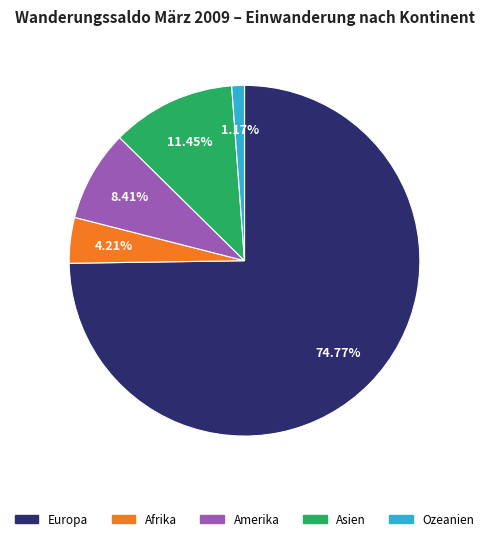

Which category accounts for the majority?

Europa